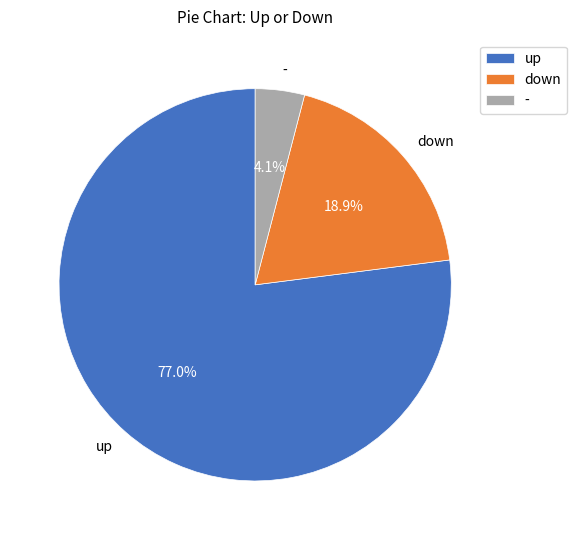

What percentage is the down slice, to the nearest percent?

19%